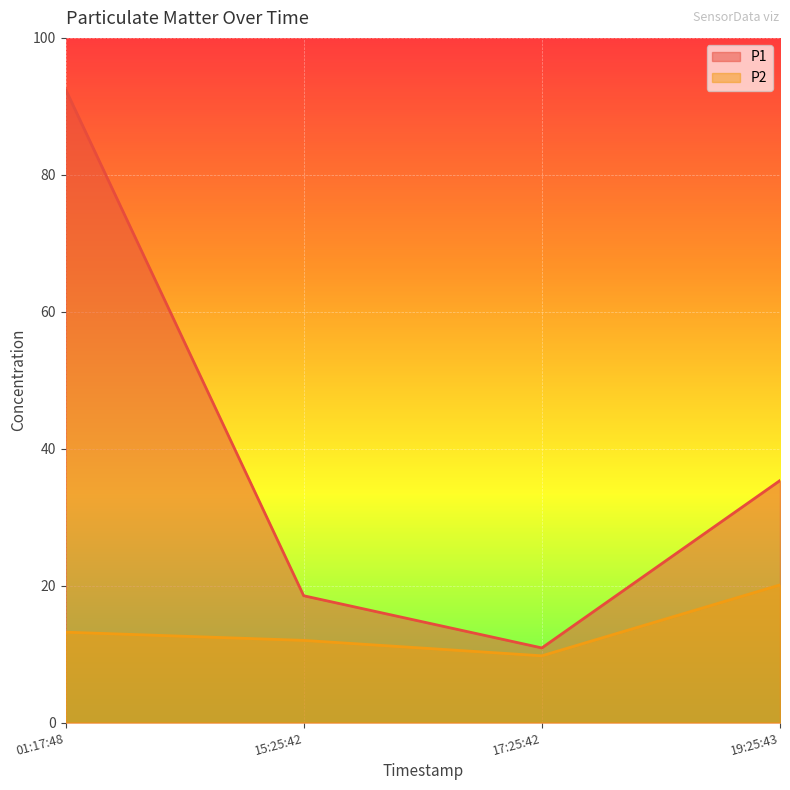

At 17:25:42, list the series in order from largest to smallest.

P1, P2